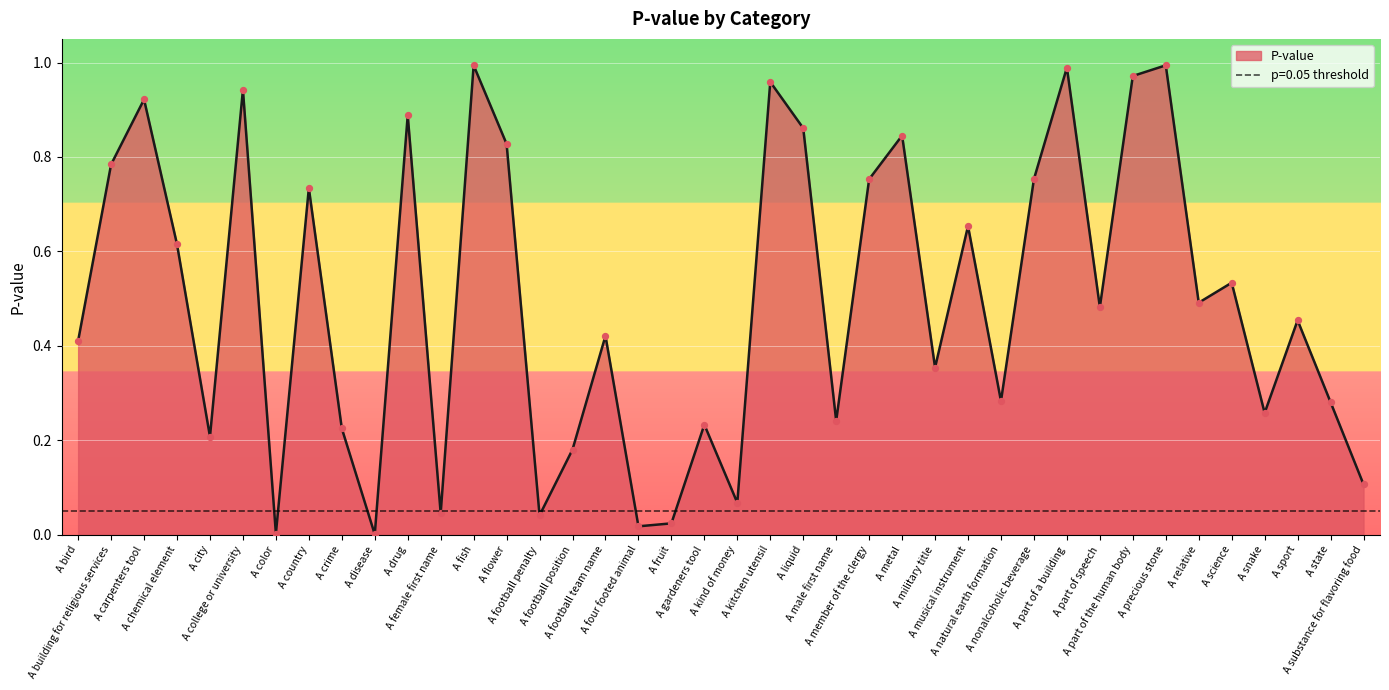

What is the change in value from A nonalcoholic beverage to A state?

-0.5